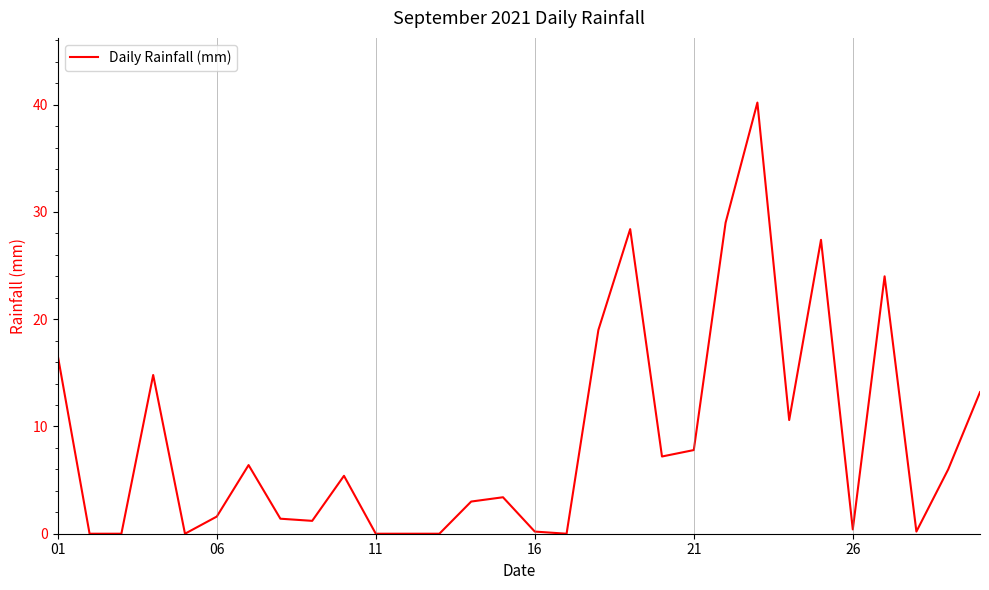

What is the greatest value displayed?

40.2